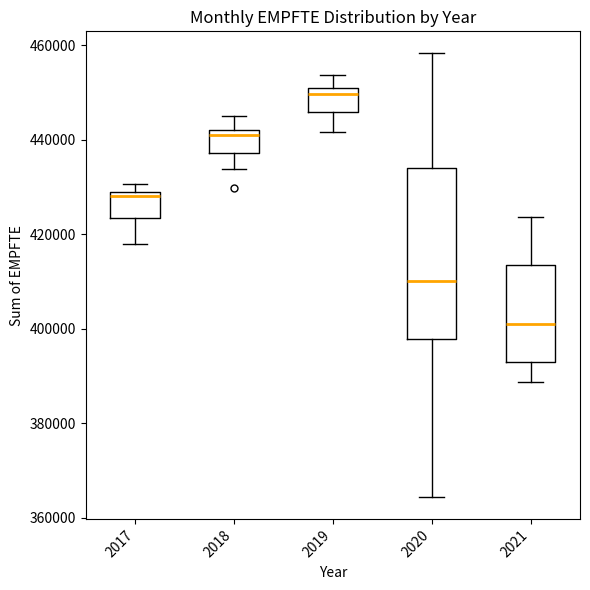

Comparing the boxes themselves (not the whiskers), which one is the tallest?

2020